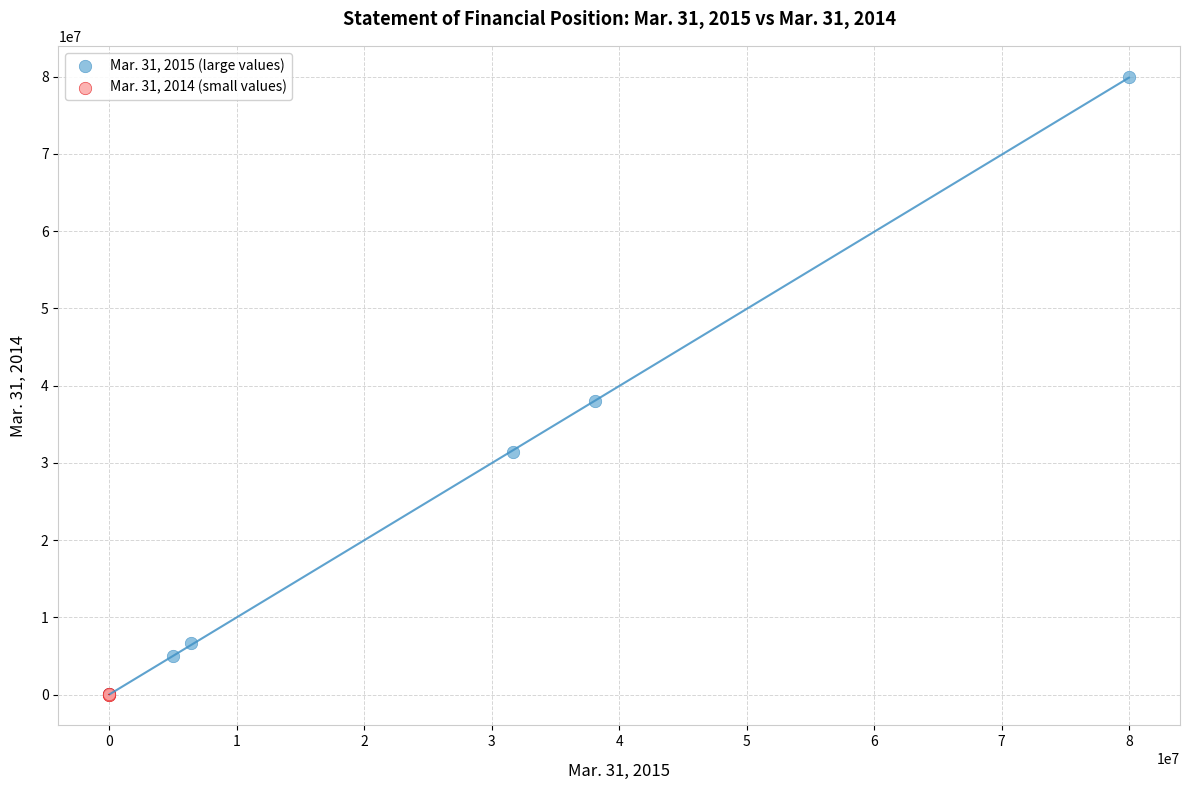

Which series has the widest spread of Y values?

Mar. 31, 2015 (large values)